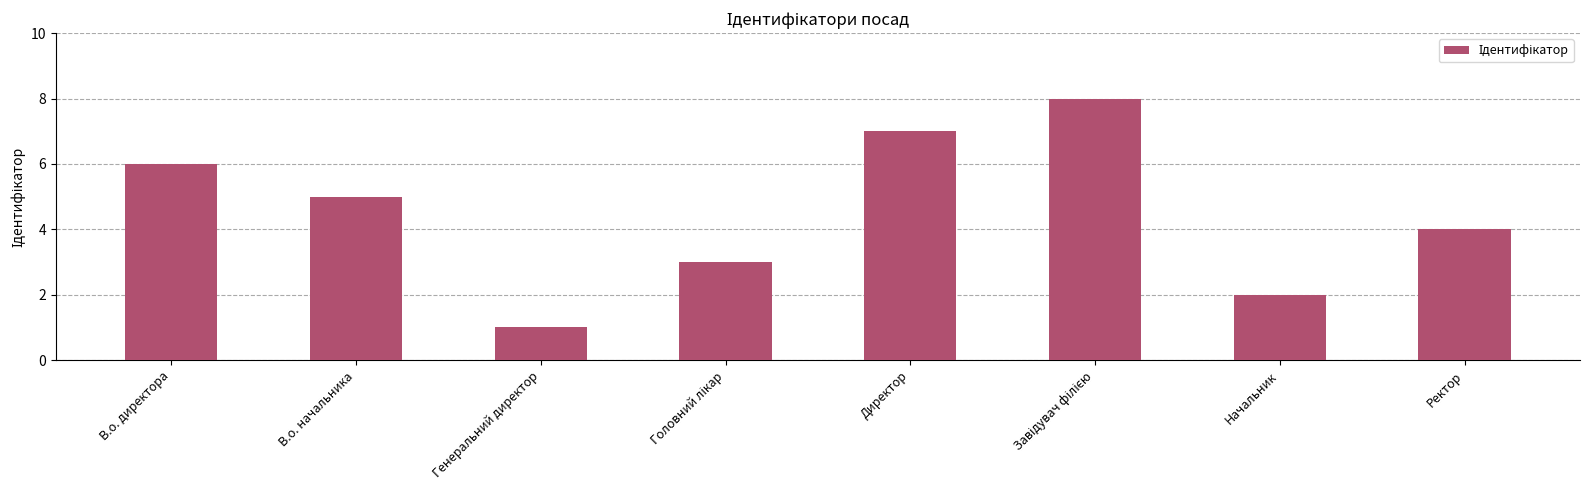

Reading left to right, transcribe all the data shown in this chart.

6	5	1	3	7	8	2	4